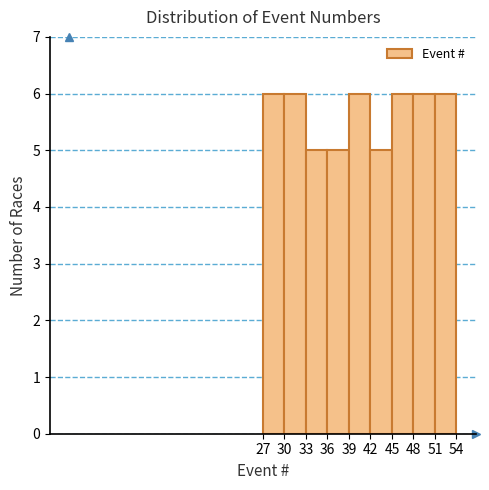

Reading left to right, transcribe this chart: for each bar, give the range it covers on the x-axis and its height. The values are not printed on the chart, so give them approximately, as read against the axis.

27 to 30: 6
30 to 33: 6
33 to 36: 5
36 to 39: 5
39 to 42: 6
42 to 45: 5
45 to 48: 6
48 to 51: 6
51 to 54: 6